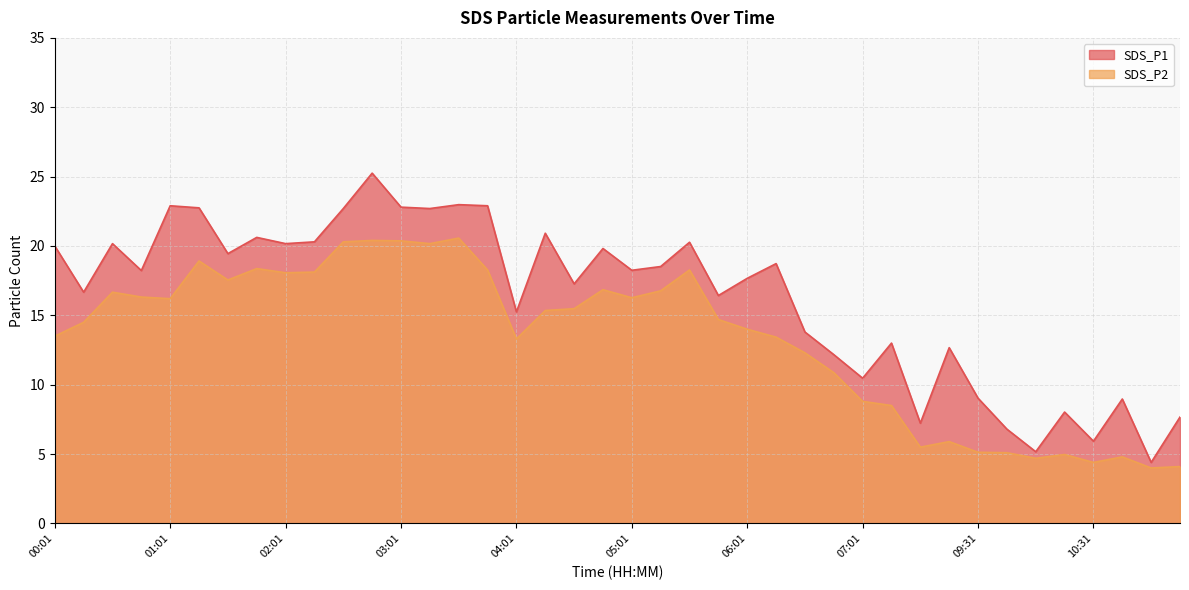

The value of SDS_P2 at 11:01 is 1.0. True or false?

False